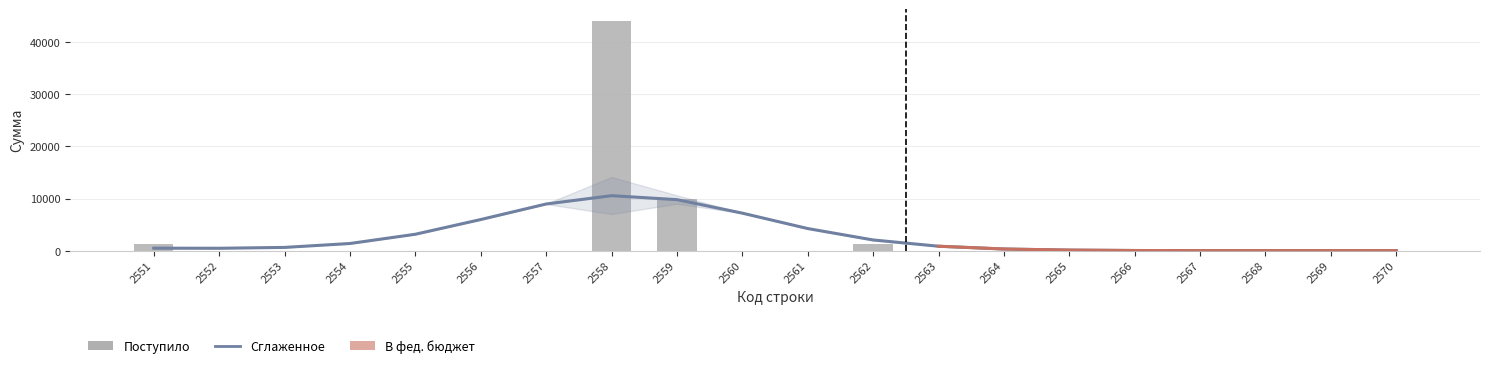

The chart shows a value of 14001 at 2561. True or false?

False